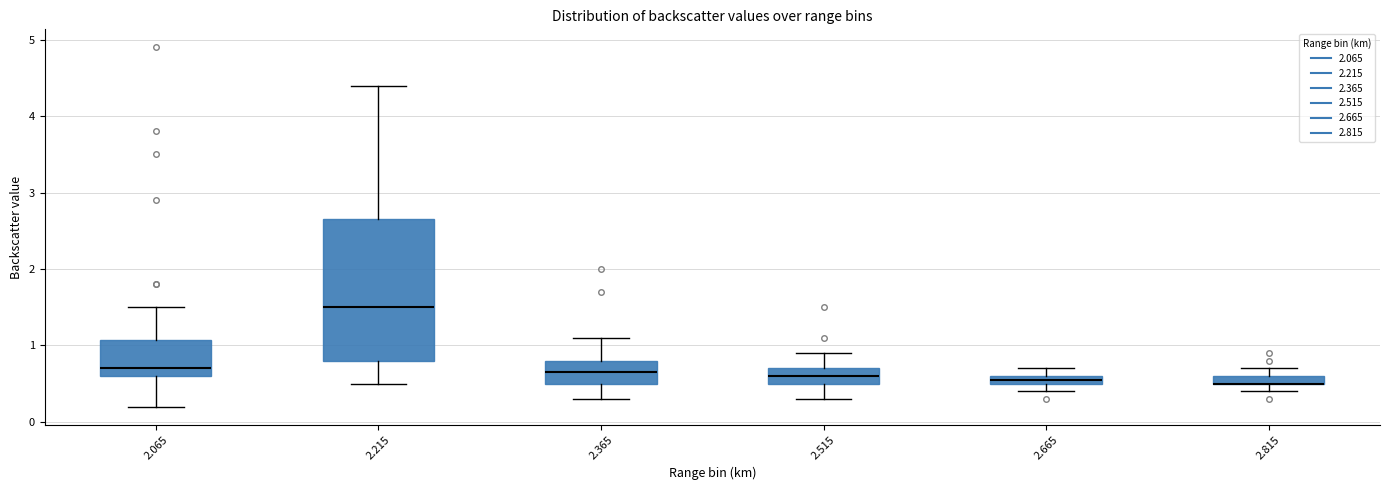

Which box is the tallest, from its lower edge to its upper edge?

2.215